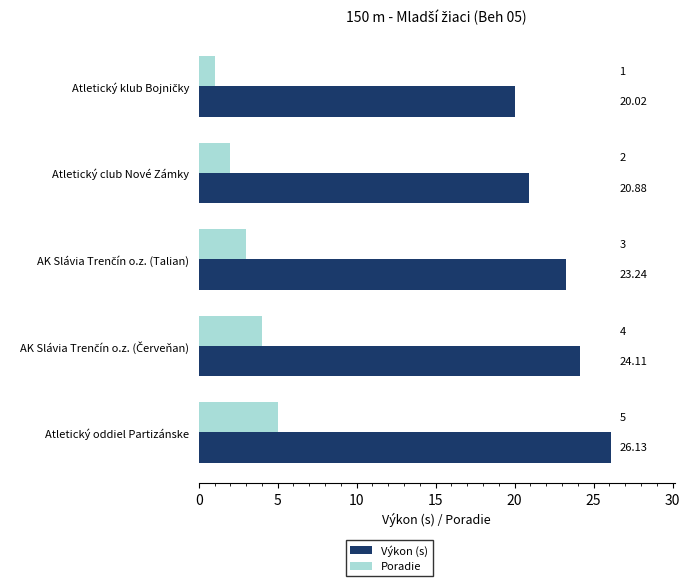

Which series has the widest spread of values?

Výkon (s)